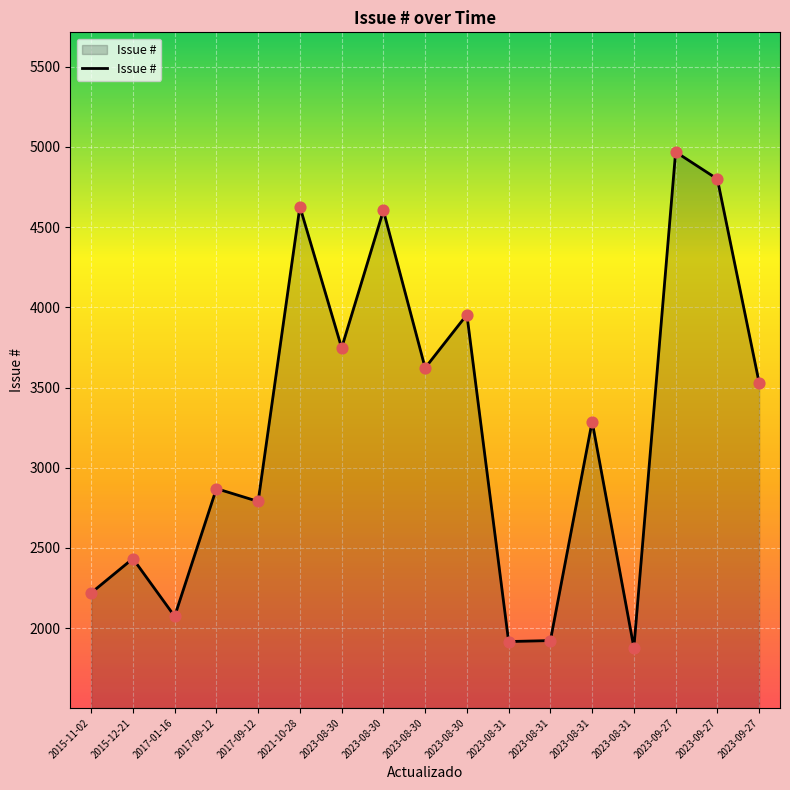

What is the change in value from 2015-12-21 to 2023-08-31?

+854